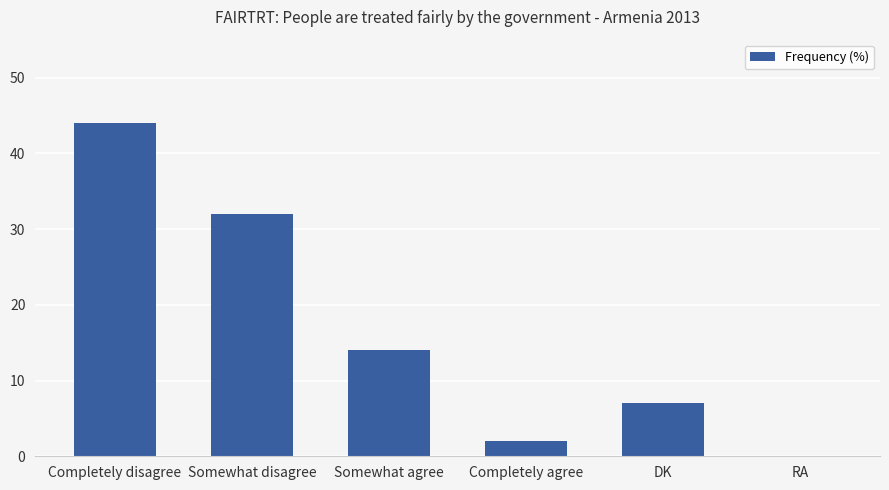

Reading left to right, extract all data points from this chart.

Completely disagree=44	Somewhat disagree=32	Somewhat agree=14	Completely agree=2	DK=7	RA=0